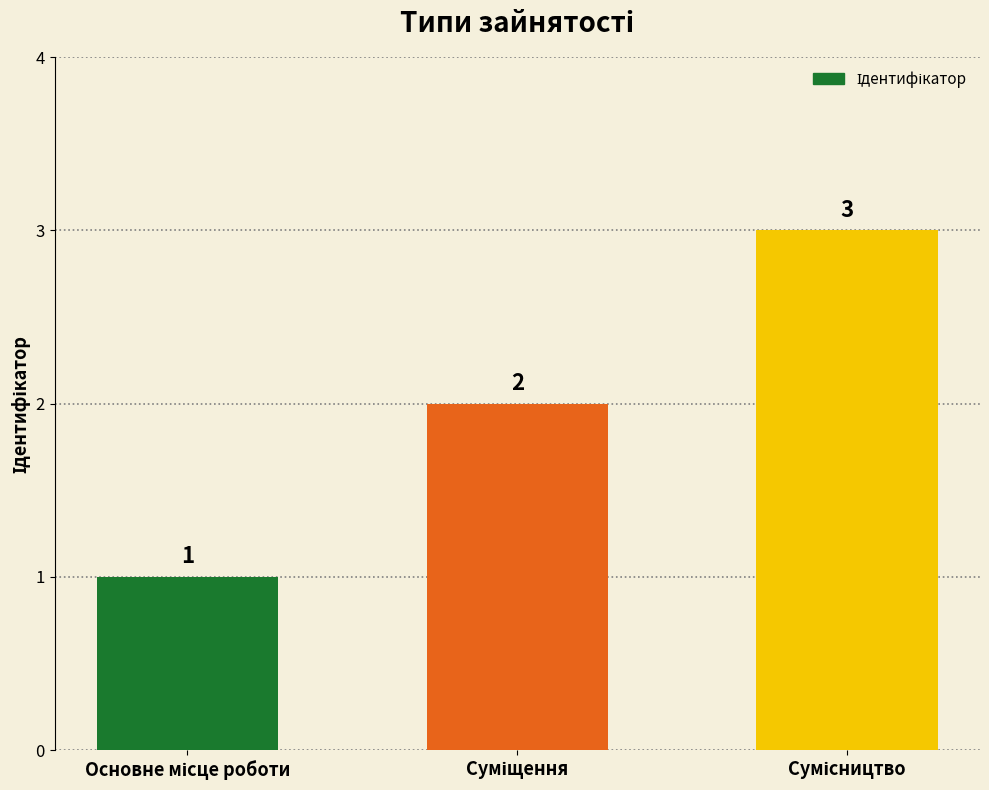

What is the difference between the maximum and minimum values?

2